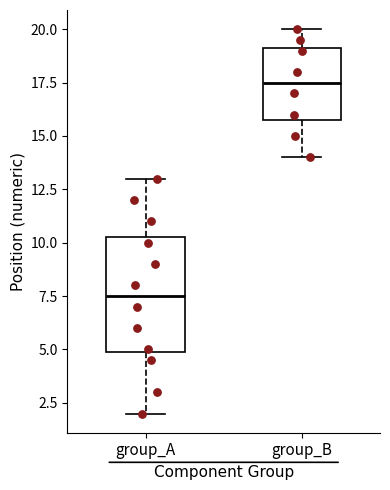

Reading left to right, read every box against the y-axis: the position of its median line, the range the box covers, and the ends of its whiskers. The values are not printed on the chart, so give them approximately, as read against the axis.

group_A: median 7.5, box 5.0 to 10.5, whiskers 2.0 to 13.0
group_B: median 17.5, box 16.0 to 19.0, whiskers 14.0 to 20.0